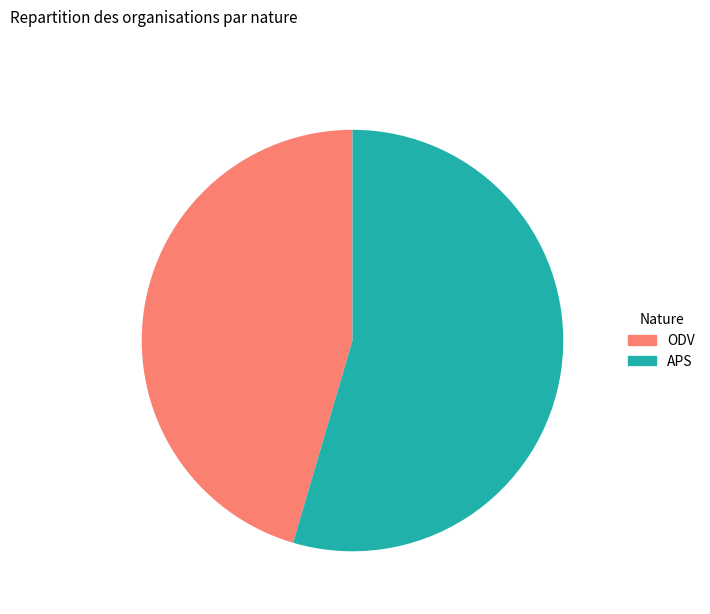

True or false: ODV accounts for 36% of the total.

False